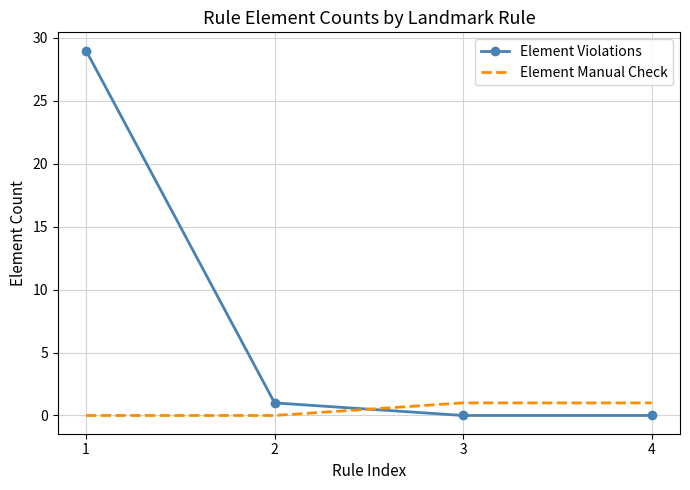

At how many categories does at least one series exceed 0?

4